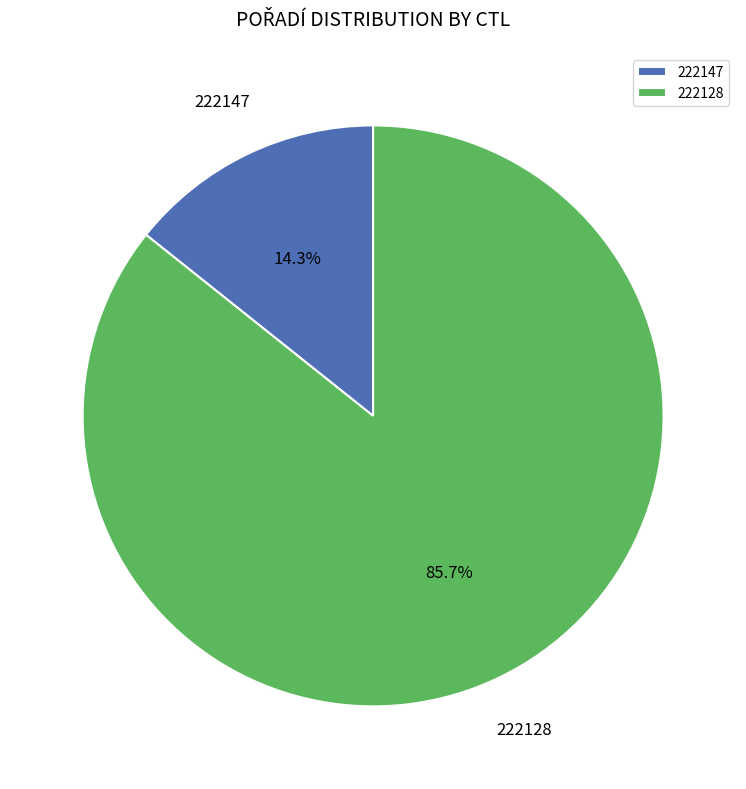

What is the ratio of the value at 222128 to the value at 222147?

6.0